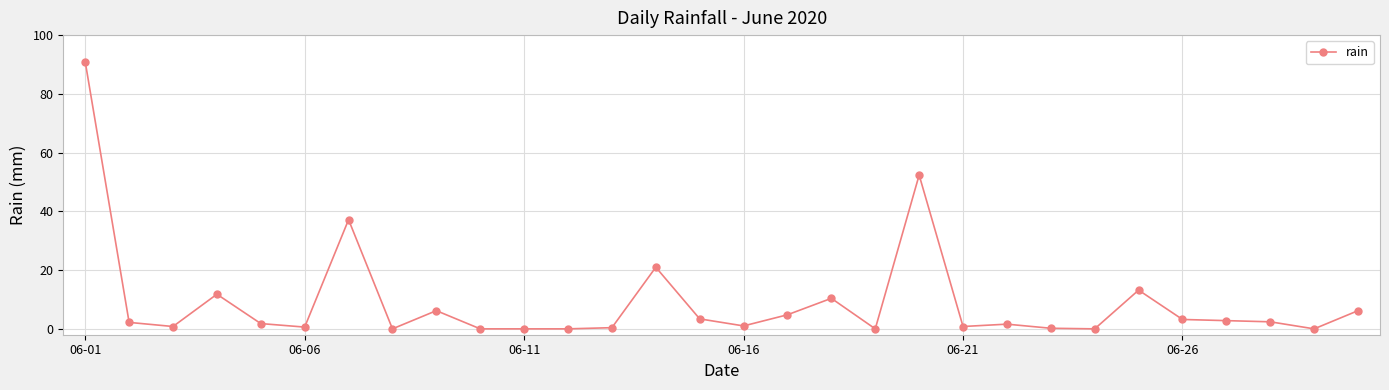

What is the greatest value displayed?

91.0